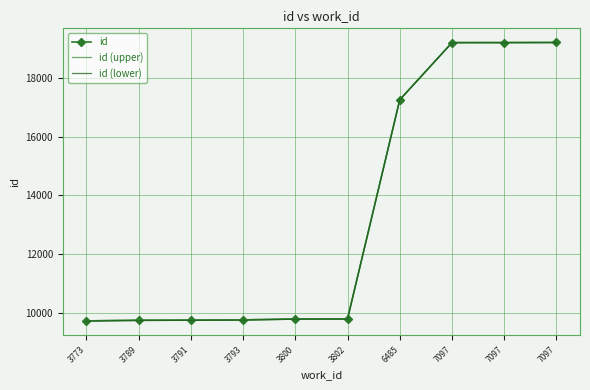

What are all the series names shown in the legend?

id, id (upper), id (lower)